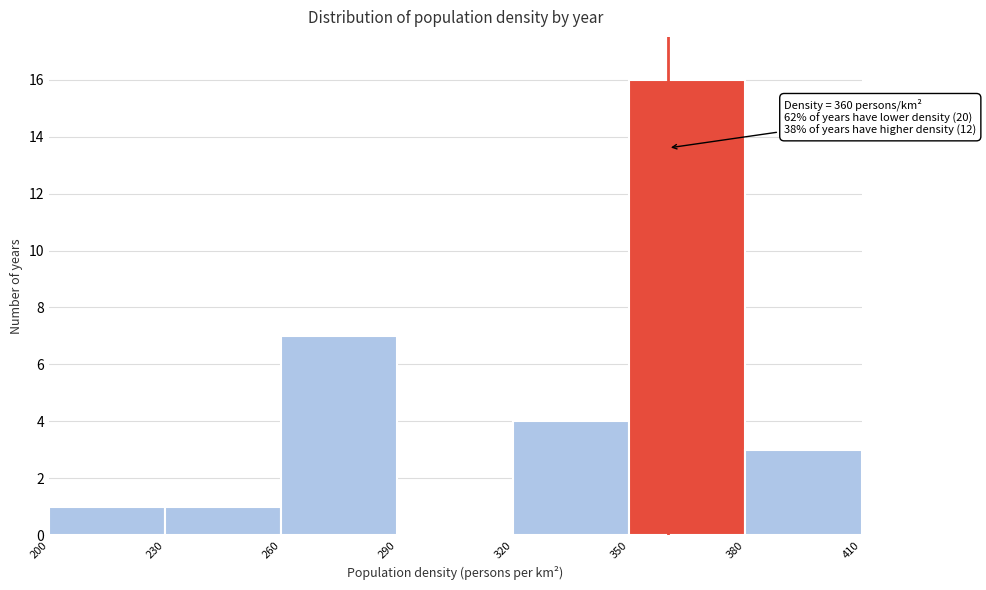

Over which range of the x-axis is the bar tallest?

350 to 380